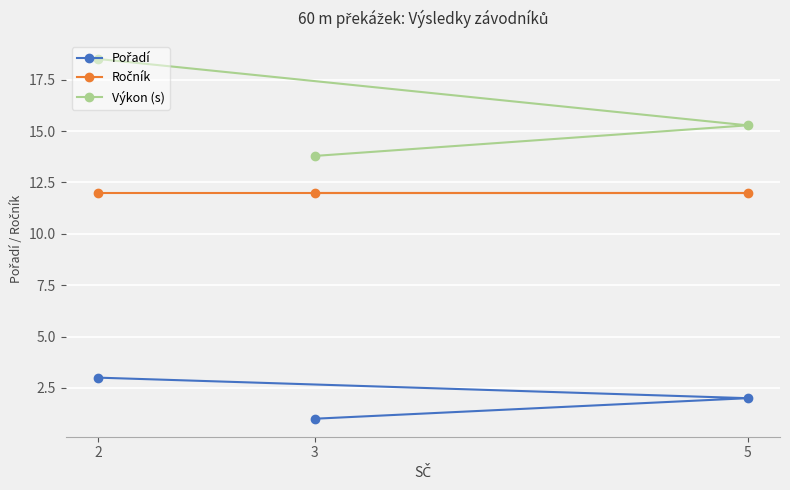

At which category does the chart reach its peak across all series?

2